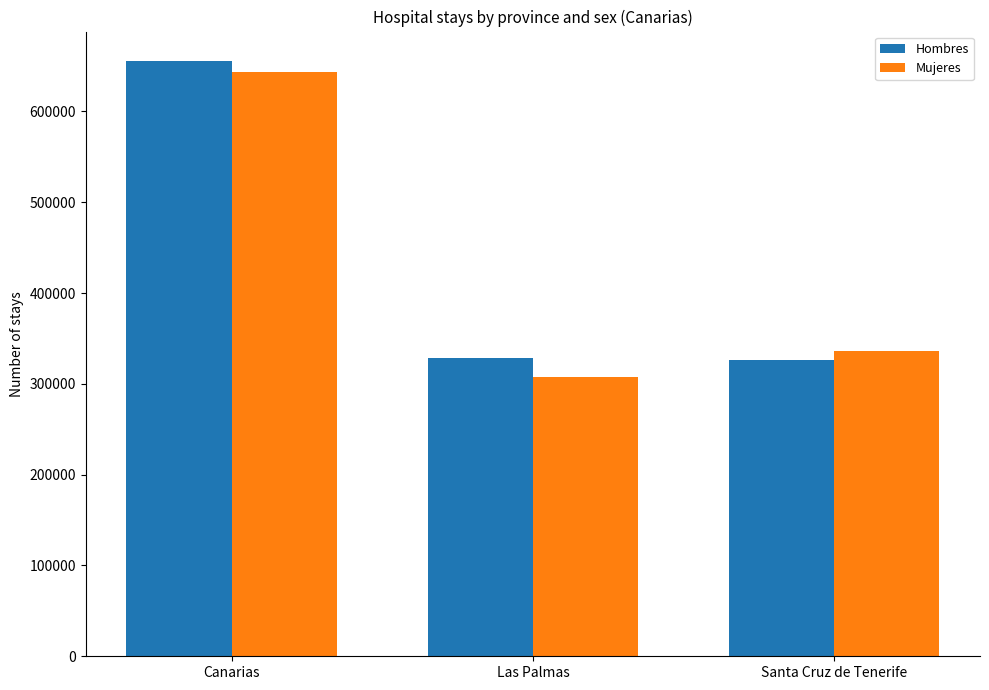

What is the label of the 2nd bar from the right?

Las Palmas